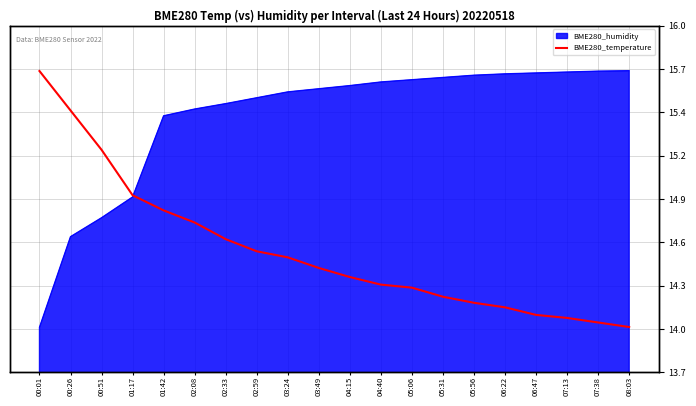

Approximately how many times larger is the value at 00:01 compared to 00:26?

1.0